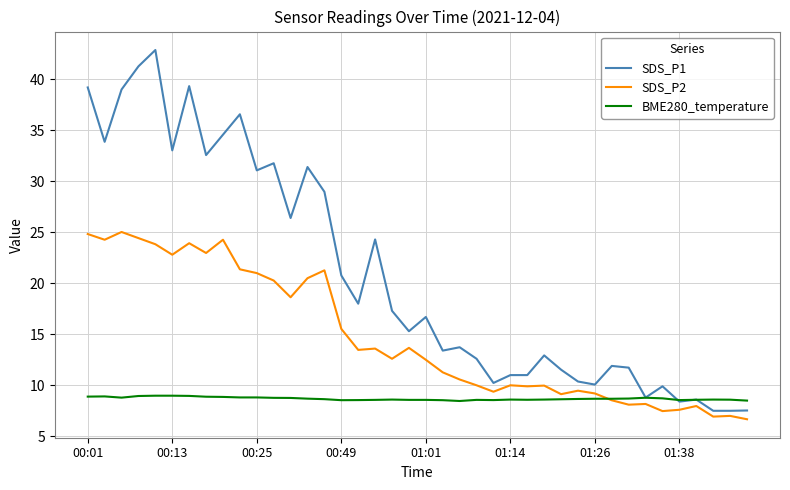

List the series in order of their overall mean, highest first.

SDS_P1, SDS_P2, BME280_temperature